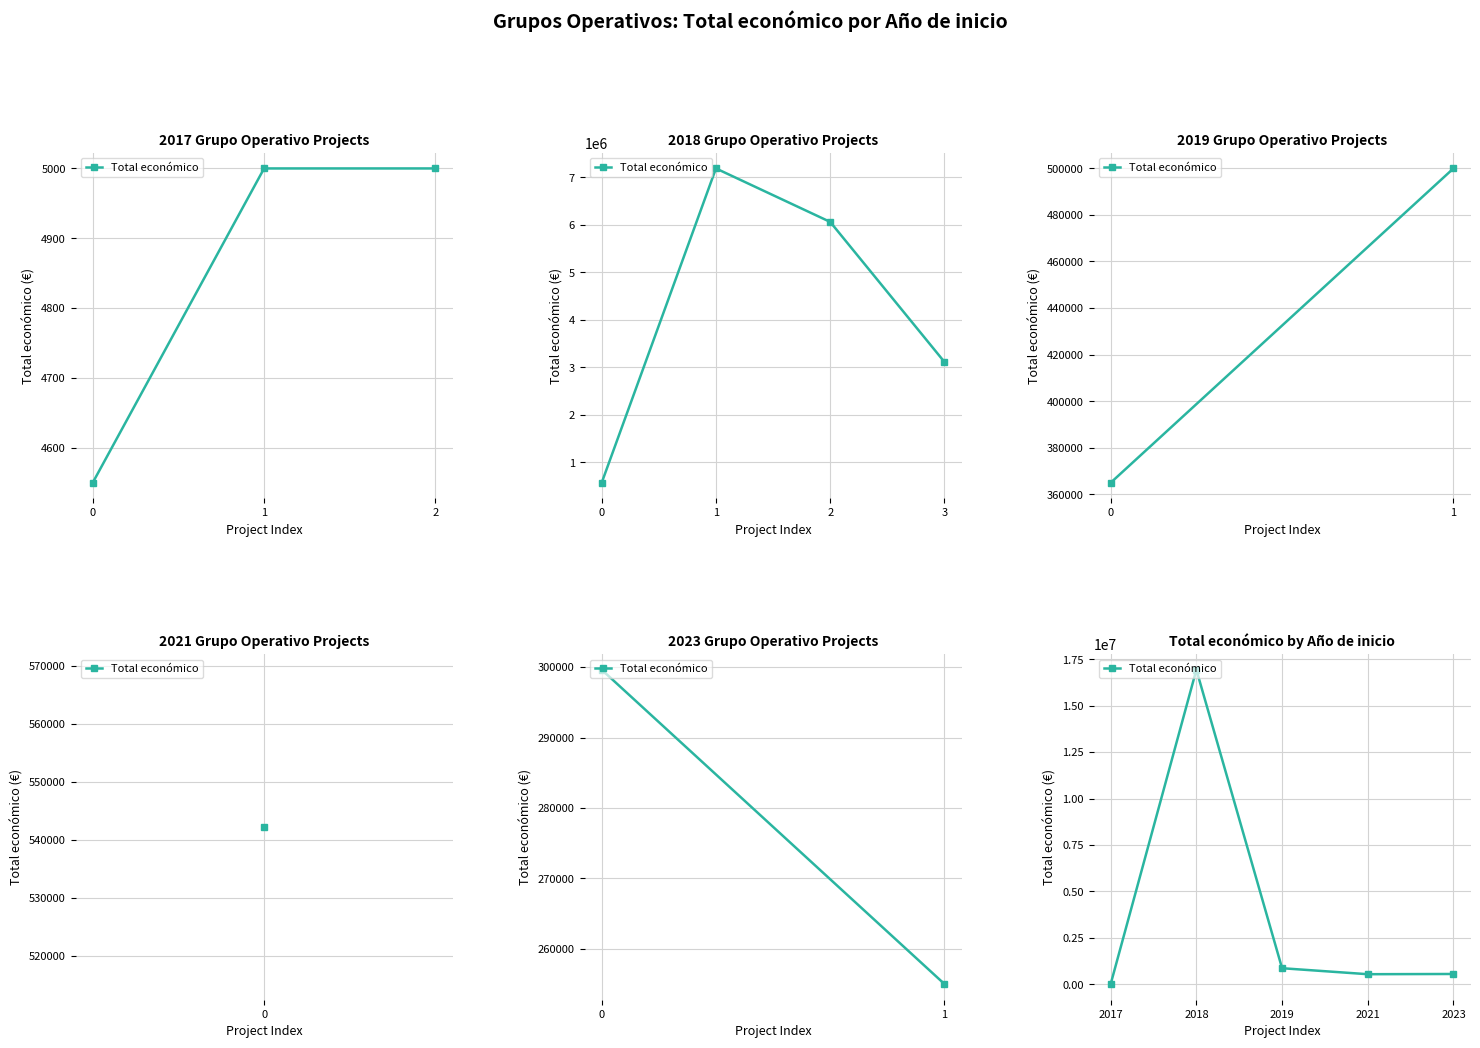

At which category does the data reach its first local valley?

2021